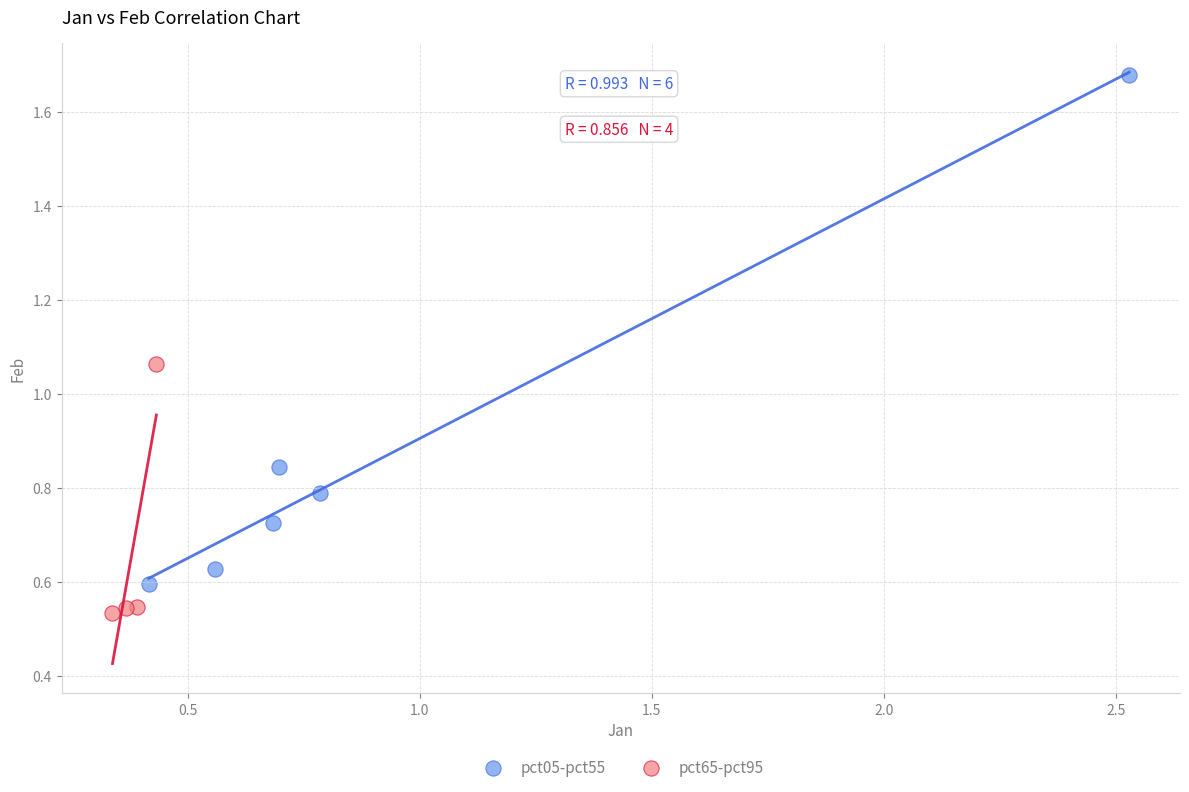

Which series has the largest Y range (max minus min)?

pct05-pct55